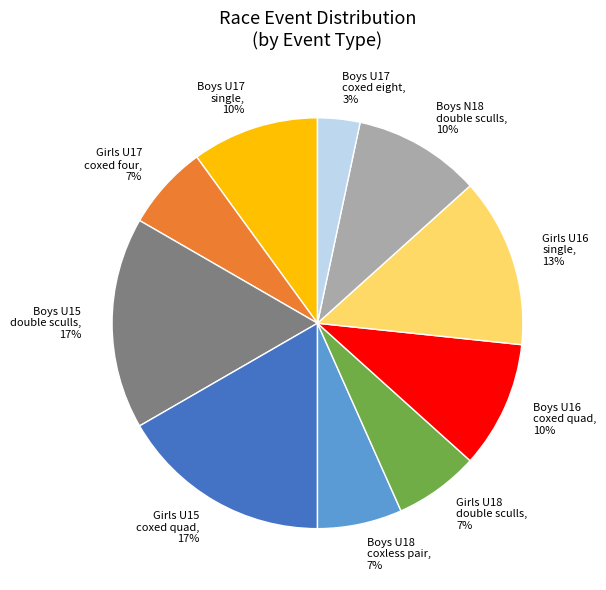

How many slices are in this pie chart?

10